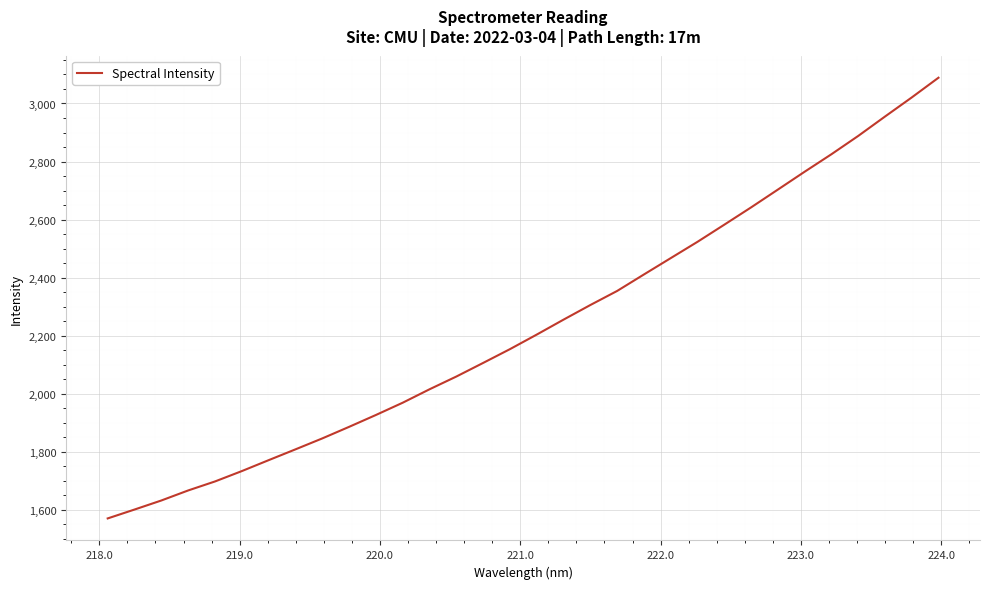

What is the greatest value displayed?

3088.7